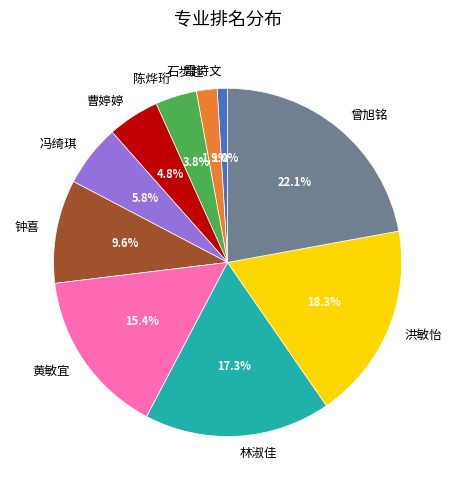

To the nearest percent, what is the difference between the 曾旭铭 and 石步超 slice percentages?

20%